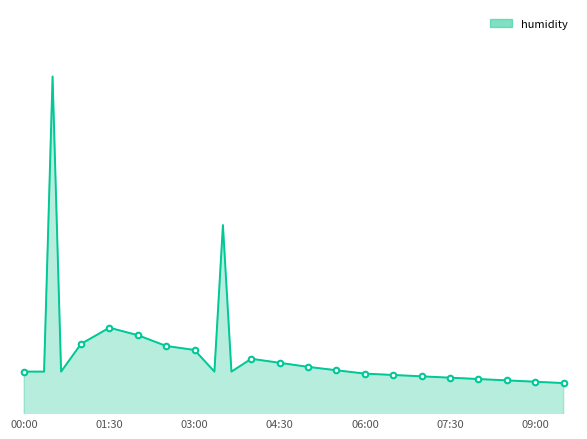

Read the temperature value at 00:00.

10.3